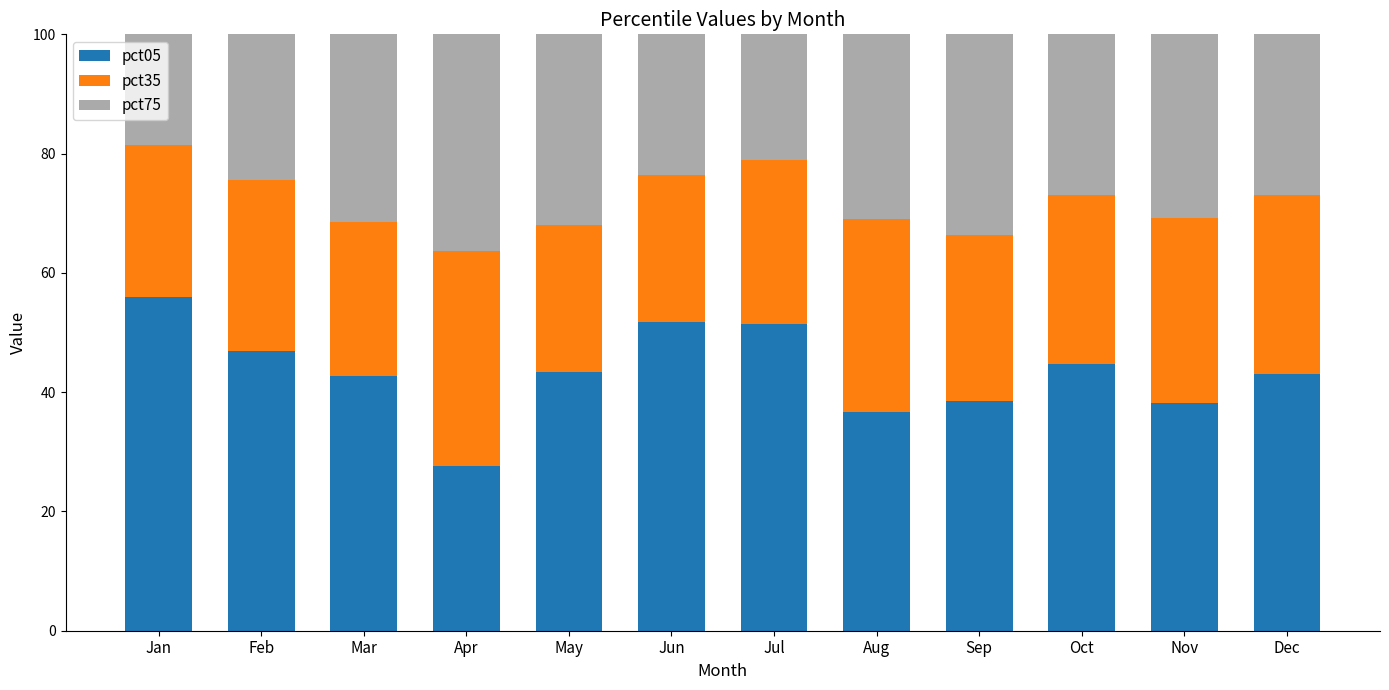

What is the average value of the pct05 series?

43.4